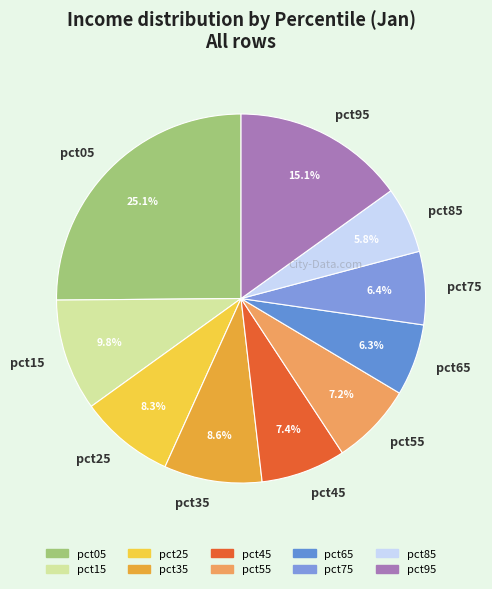

Which slice is the largest?

pct05